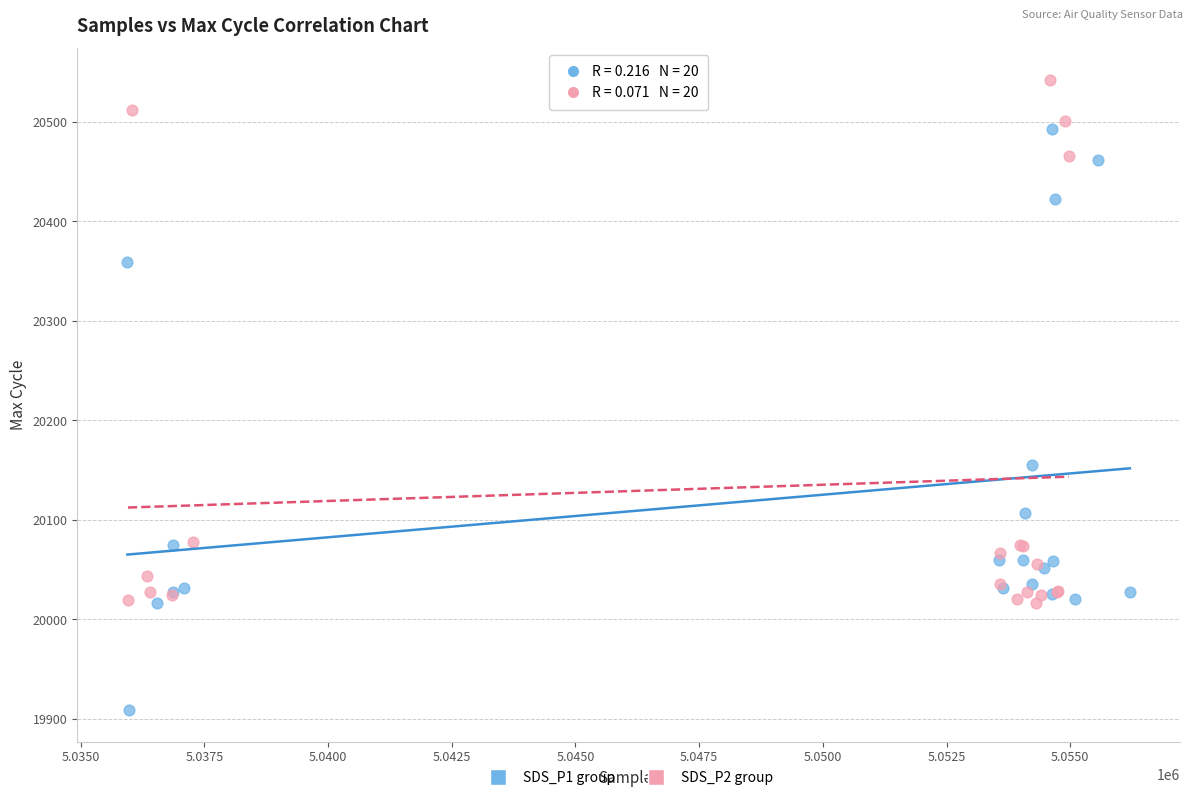

Which series contains the lowest Y value?

SDS_P1 group